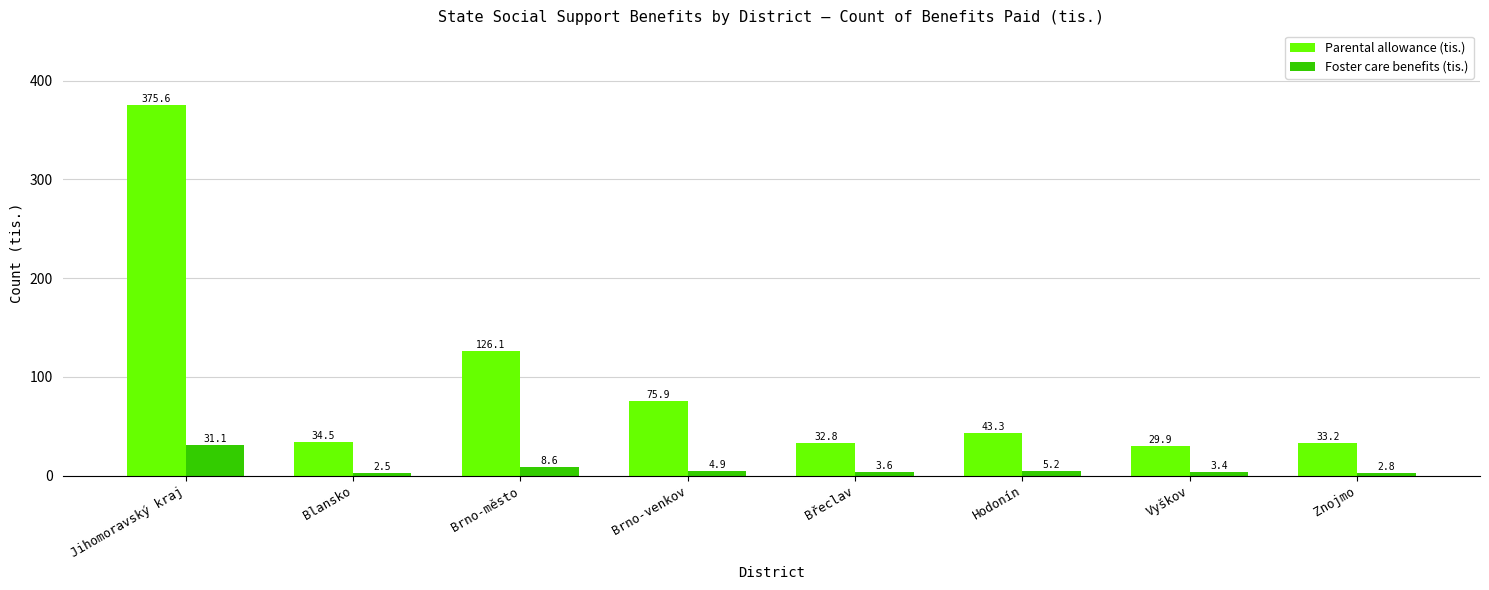

What is the average value of the Parental allowance (tis.) series?

93.9